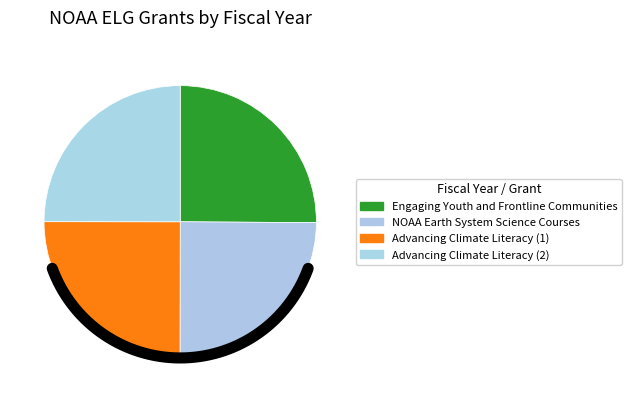

Combined, what portion of the pie is NOAA Earth System Science Courses and Advancing Climate Literacy (2)?

49.9%